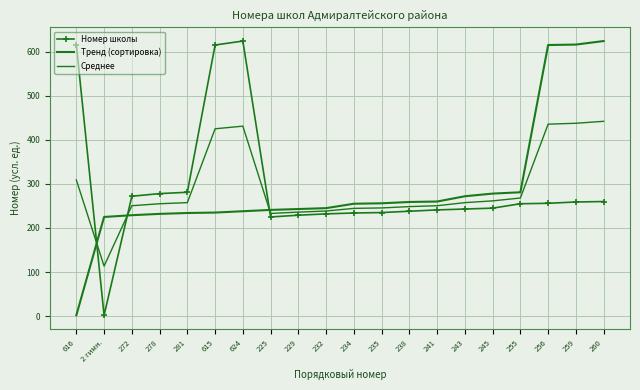

Which has a higher value, 241 or 615?

615